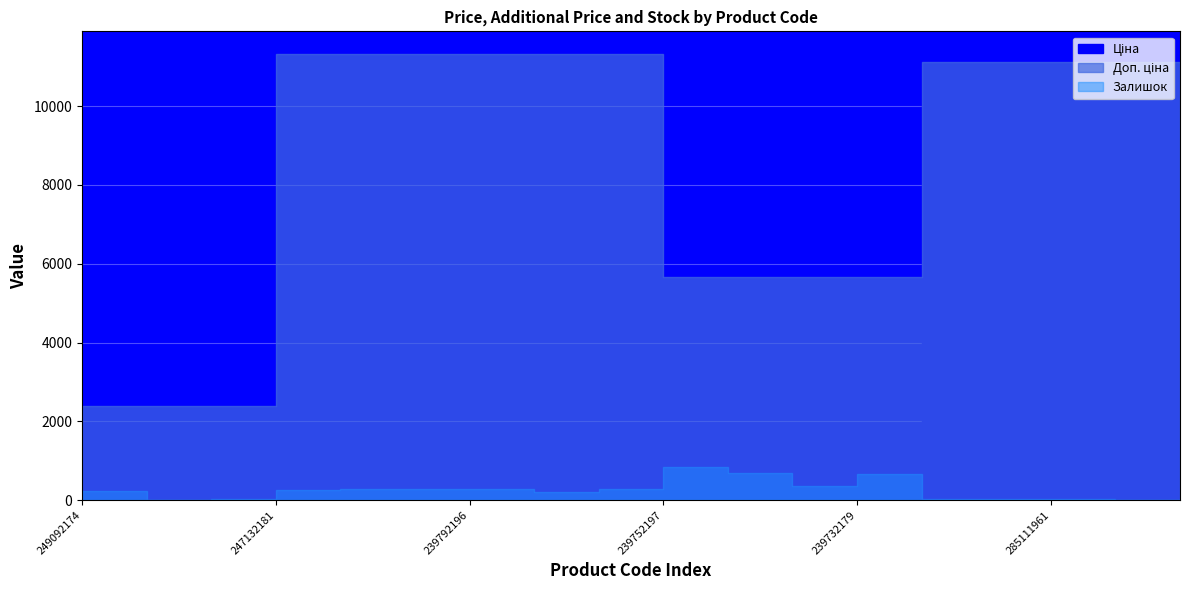

How many lines are shown in the chart?

3